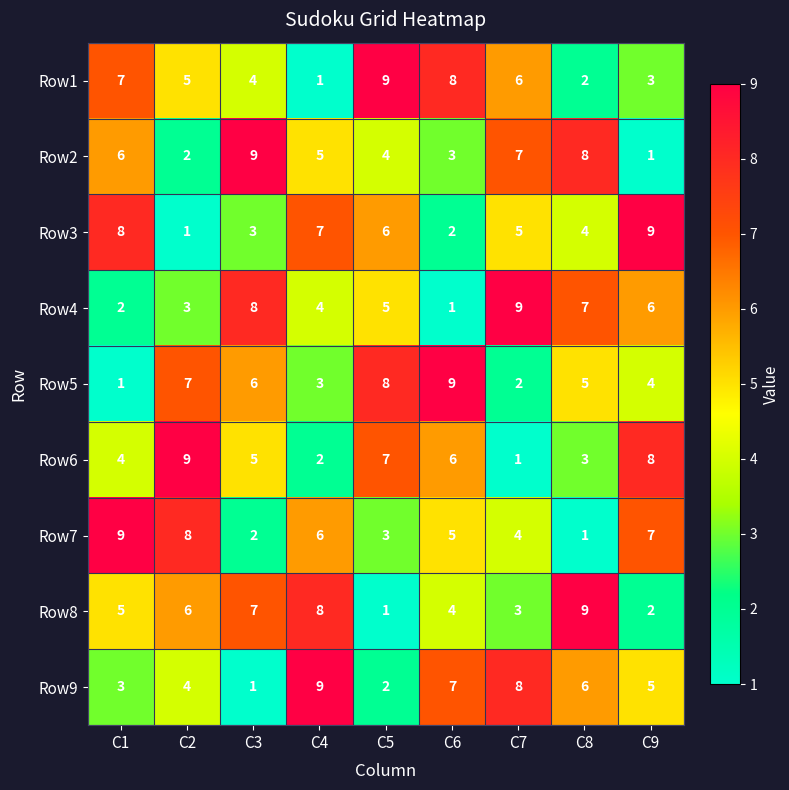

What is the total value across all series at C4?

45